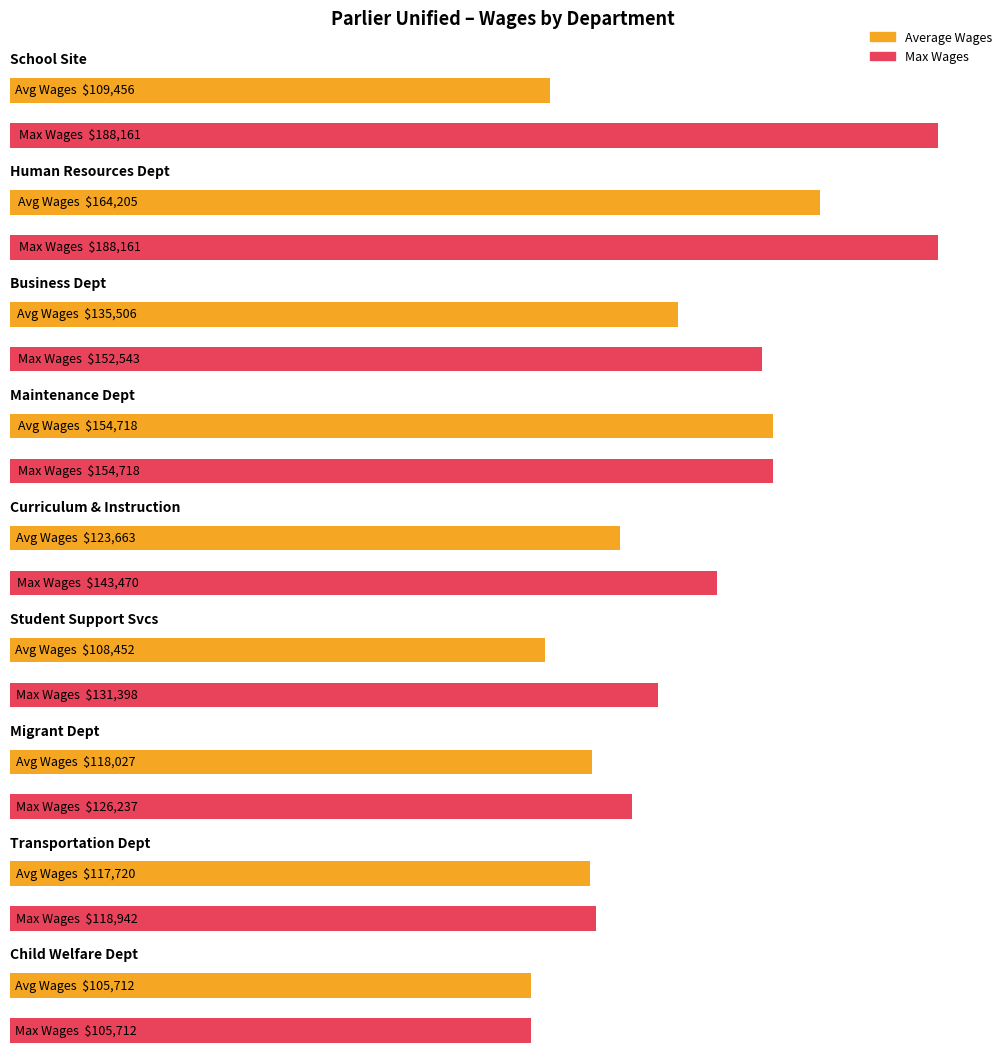

What are all the series names shown in the legend?

Average Wages, Max Wages